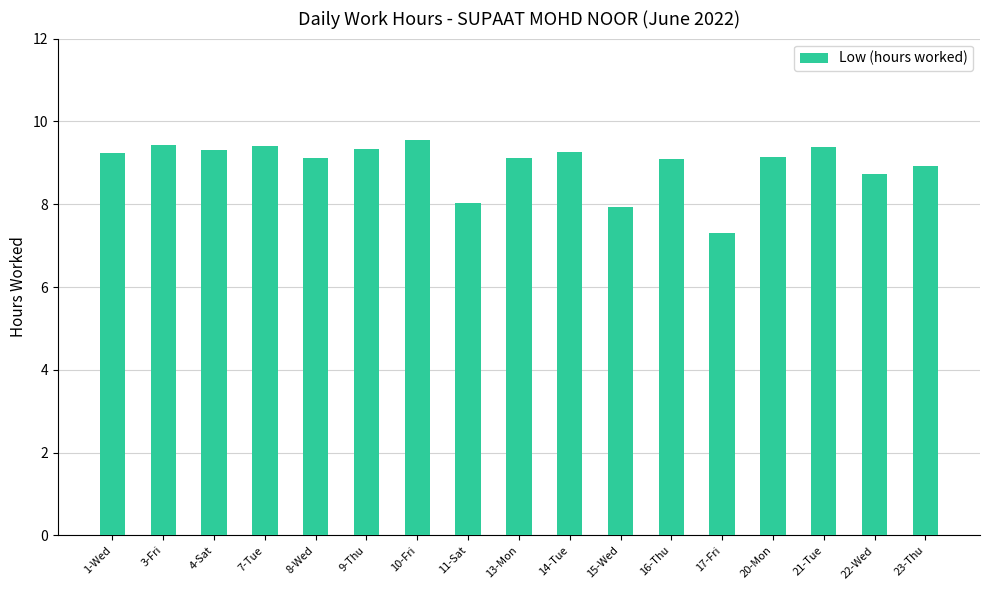

Which category has the highest value across all series?

10-Fri